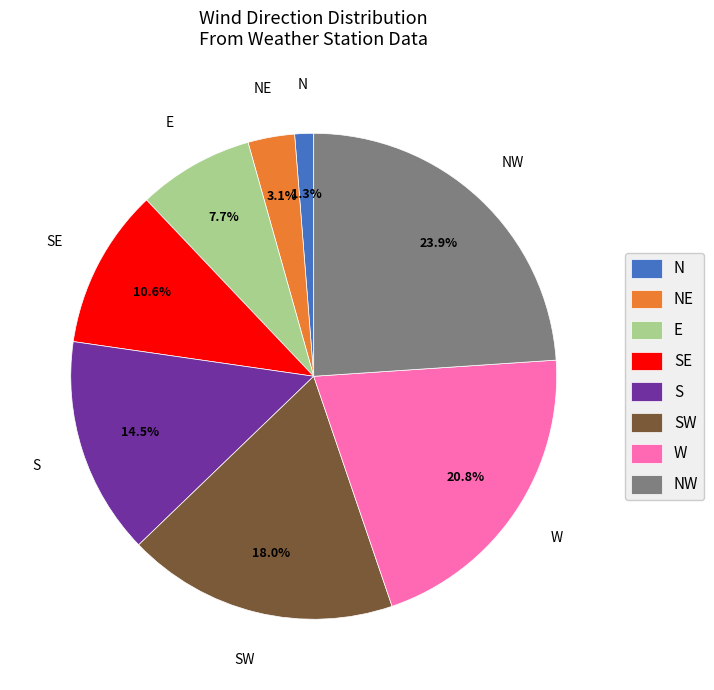

Does S account for over 50% of the chart?

No